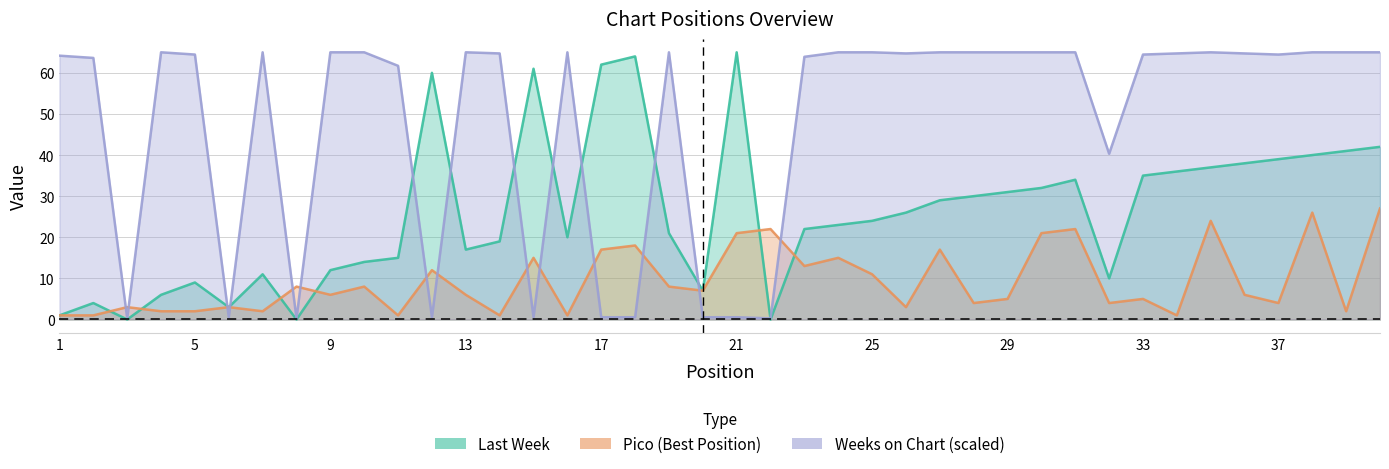

In Weeks on Chart, how many points are lower than both neighbors (excluding endpoints)?

9